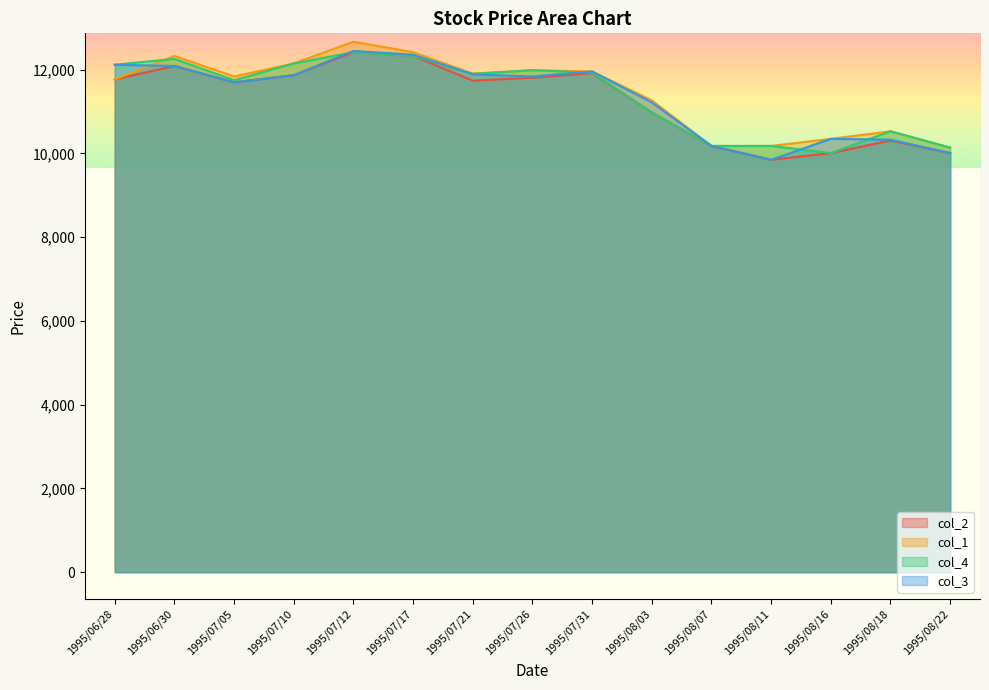

Read the col_2 value at 1995/08/16.

10010